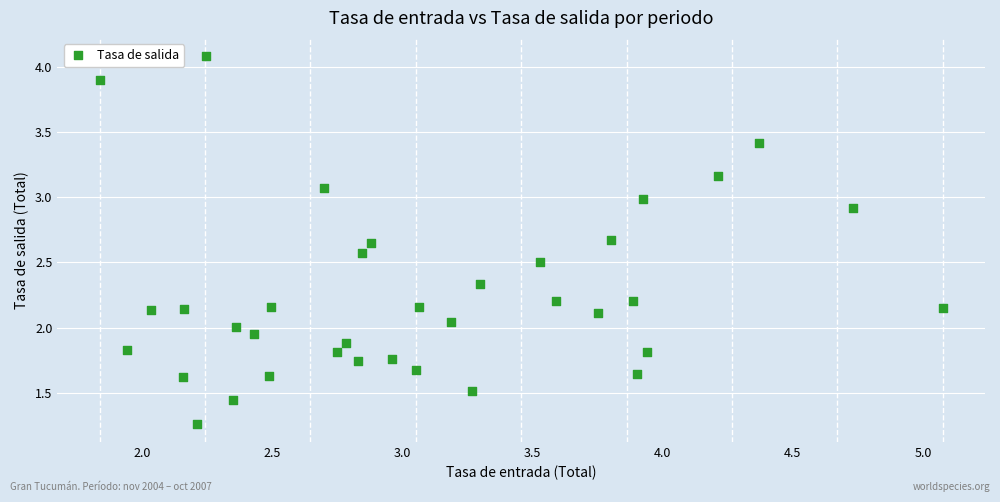

What is the range of Y values (max minus min)?

2.8